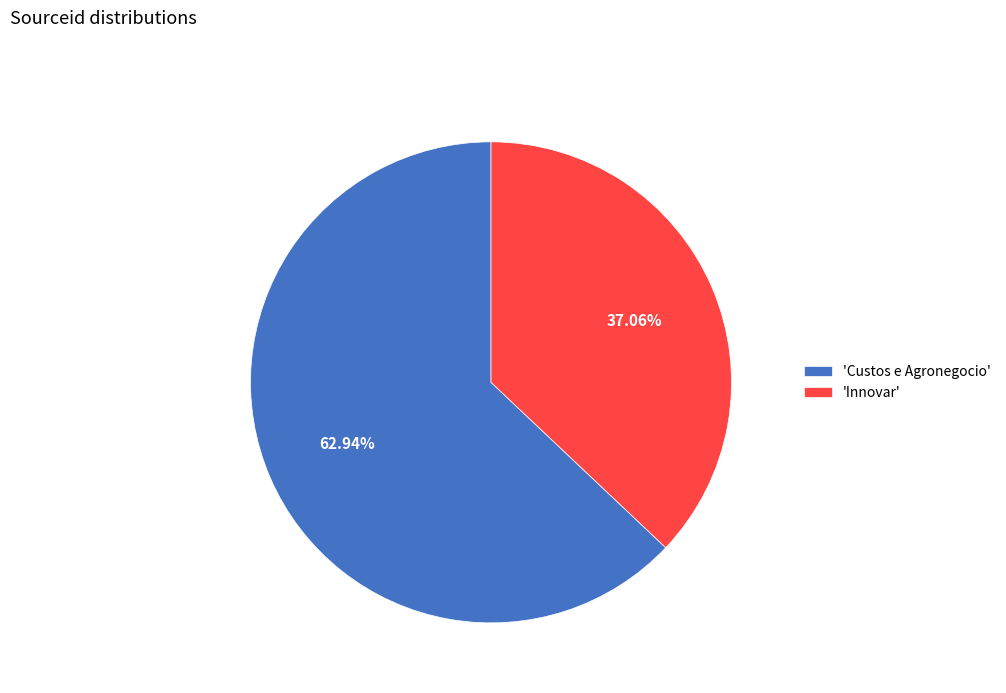

Which category accounts for the majority?

'Custos e Agronegocio'